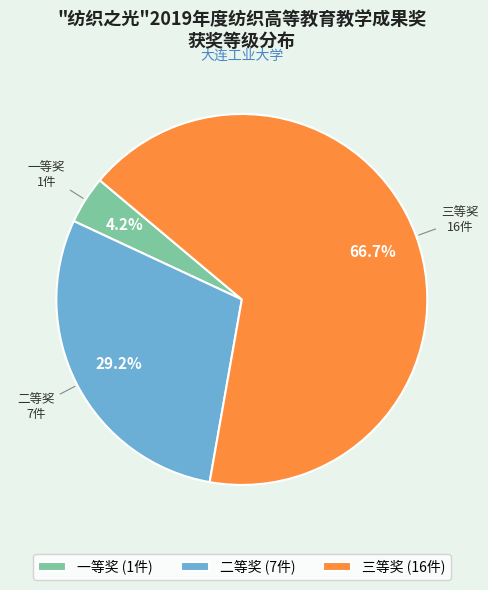

Rank the categories by value from lowest to highest.

一等奖, 二等奖, 三等奖